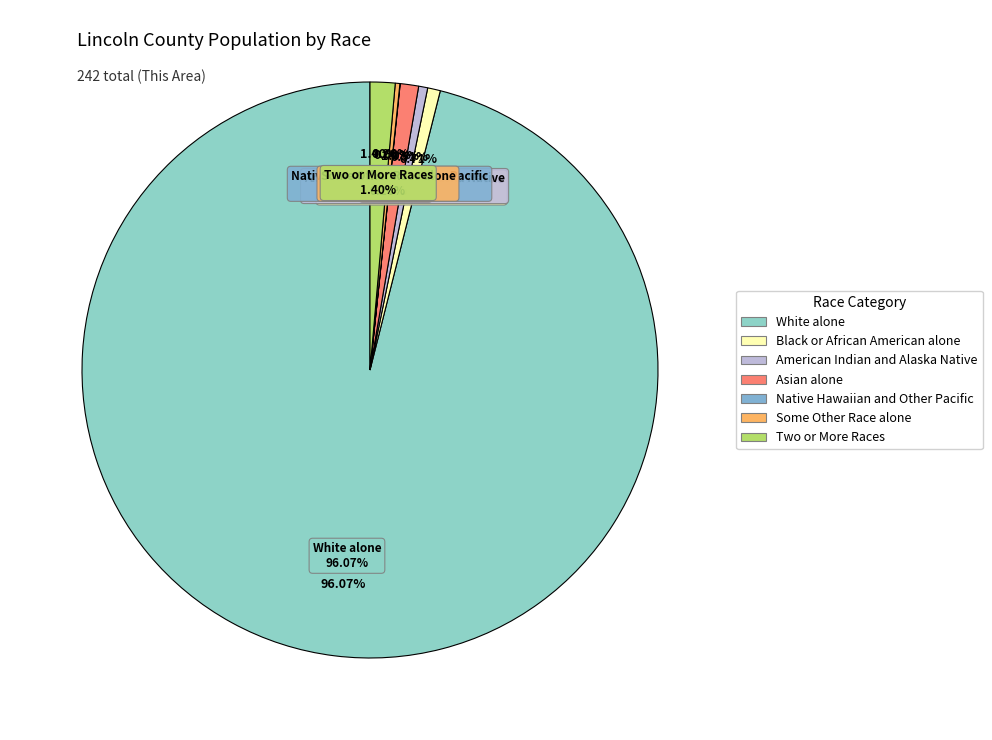

Which slice represents more than half of the pie?

White alone